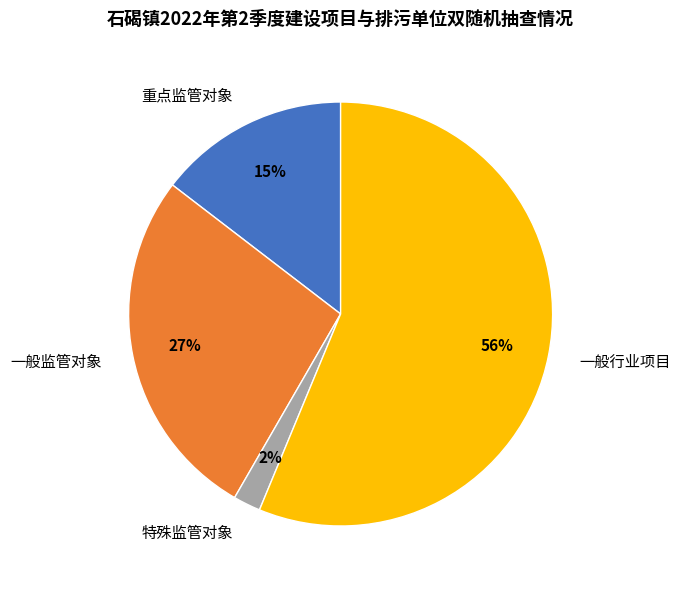

To the nearest percent, what portion does 一般行业项目 represent?

56%